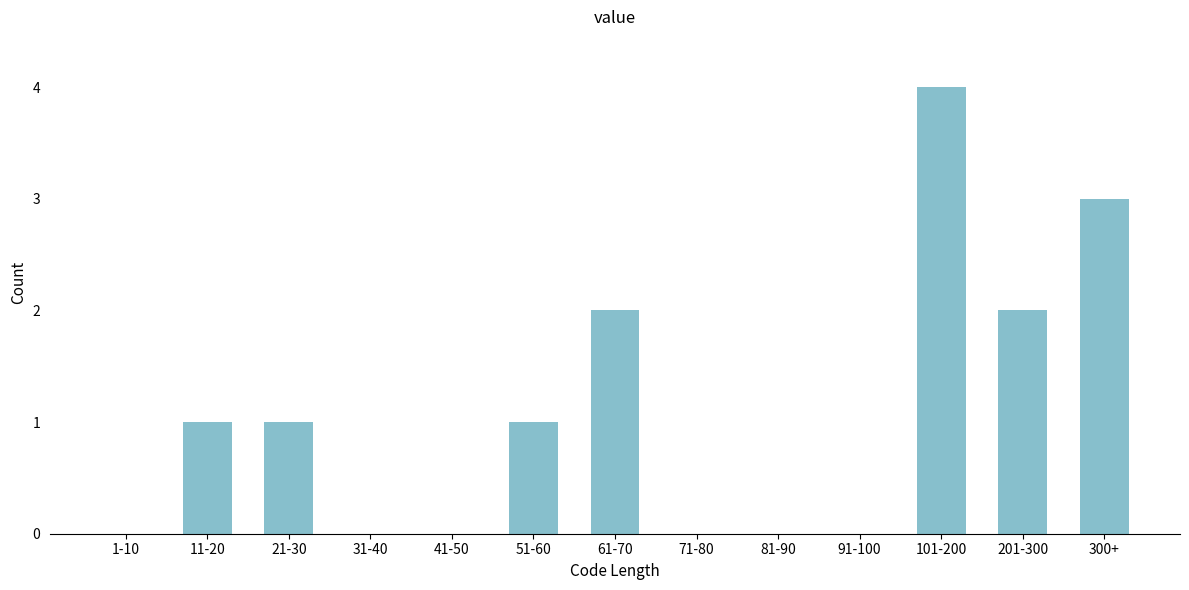

Reading right to left, extract all data points from this chart.

300+=3	201-300=2	101-200=4	91-100=0	81-90=0	71-80=0	61-70=2	51-60=1	41-50=0	31-40=0	21-30=1	11-20=1	1-10=0